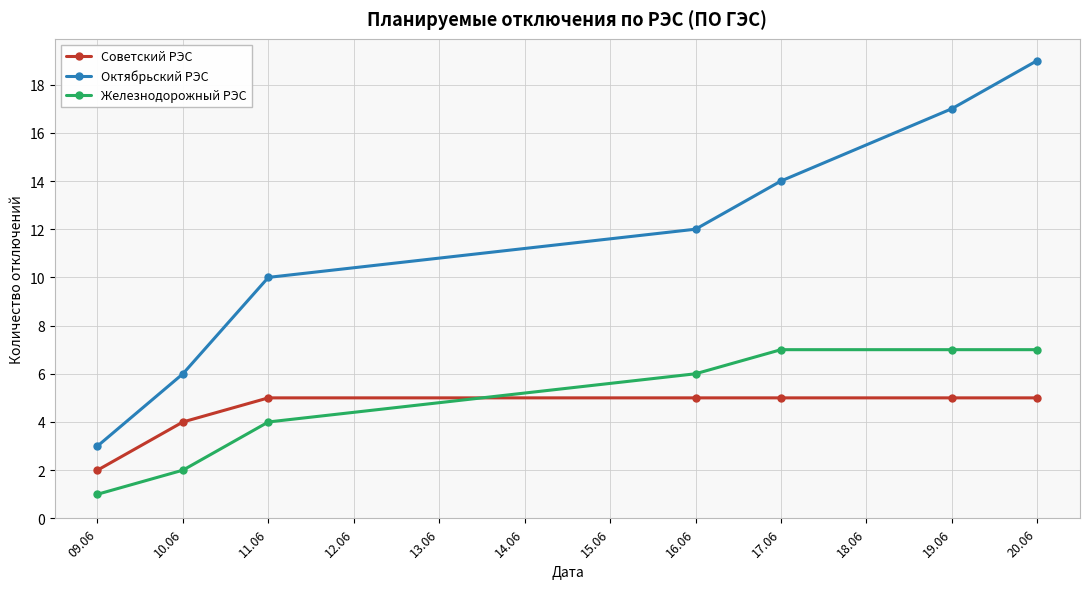

The Октябрьский РЭС series shows 1 at 10.06. True or false?

False